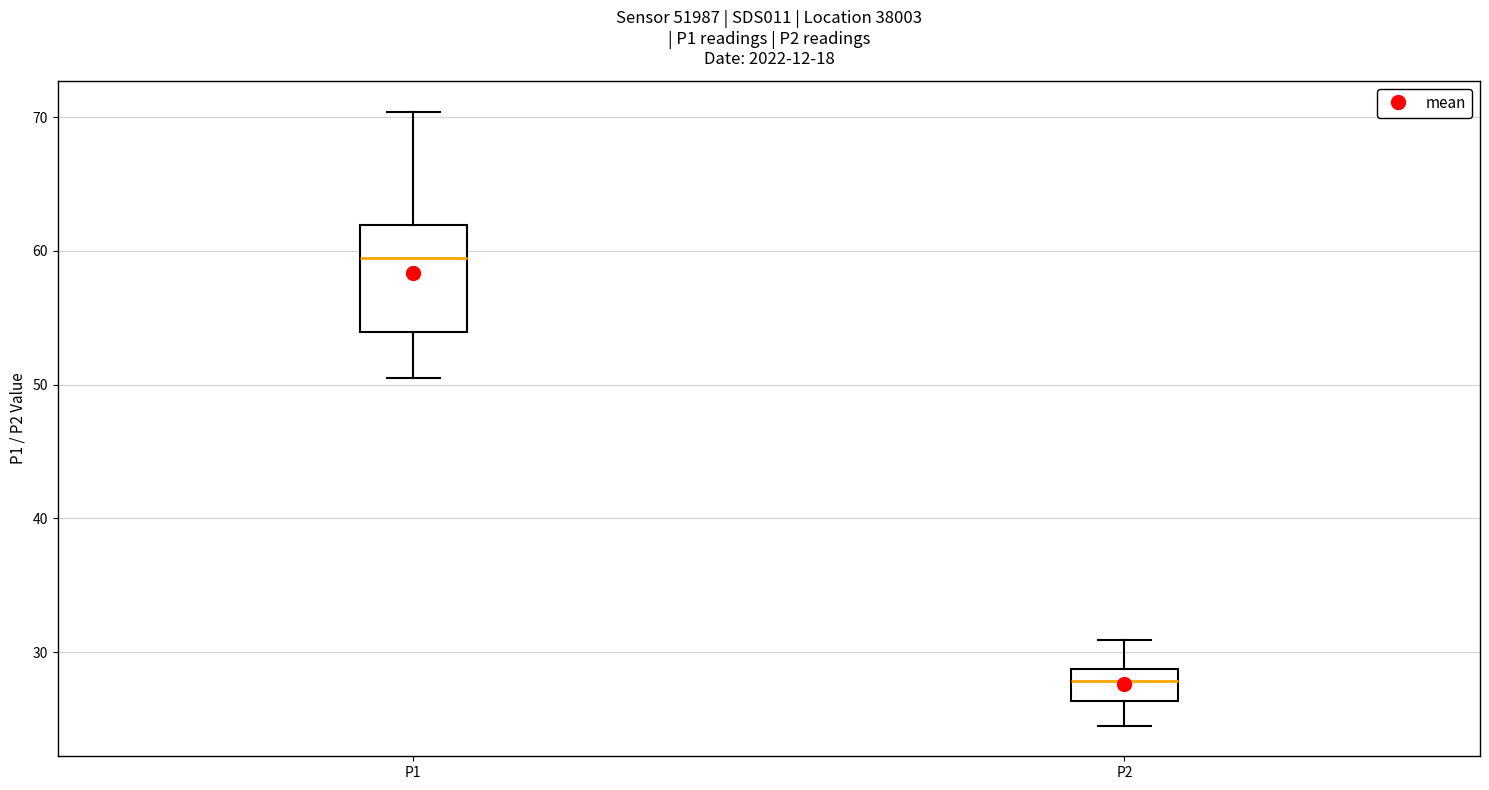

Comparing the boxes themselves (not the whiskers), which one is the tallest?

P1